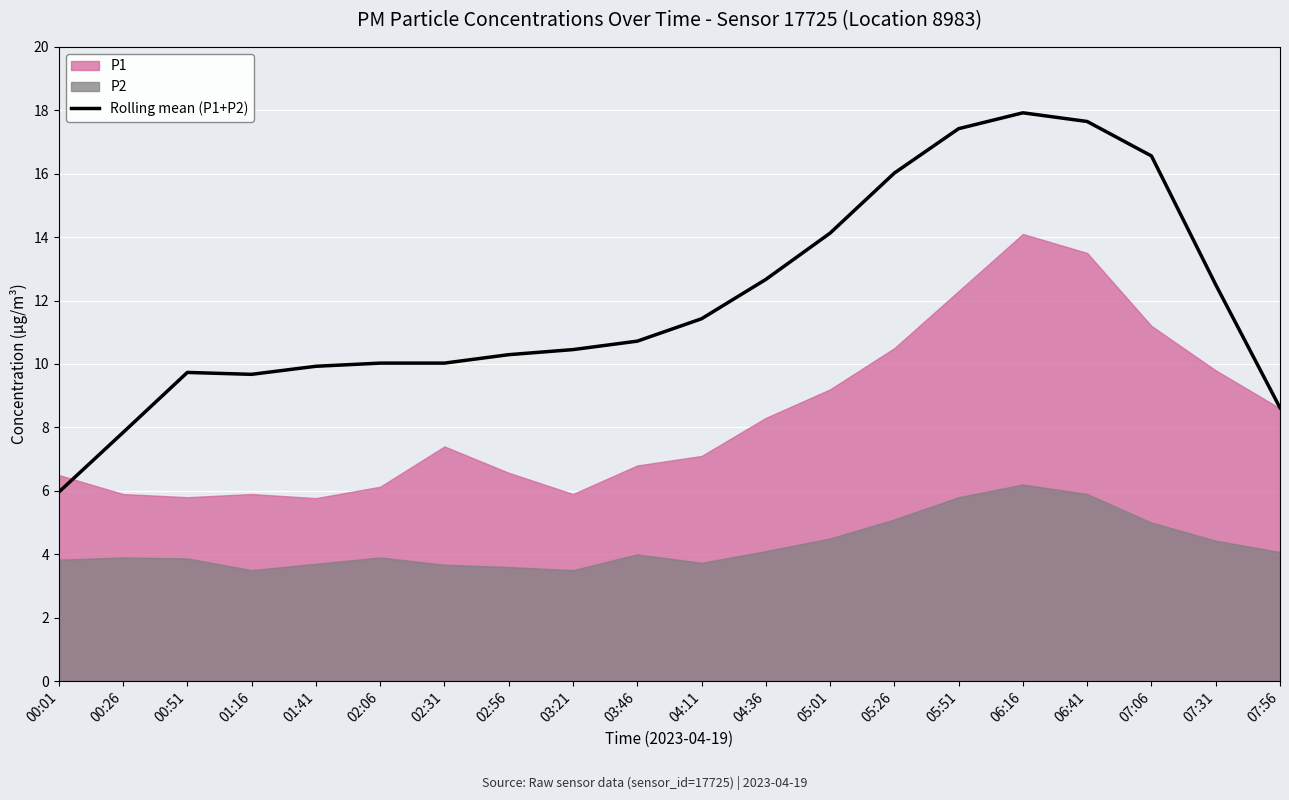

What is the label of the 15th point from the right?

02:06